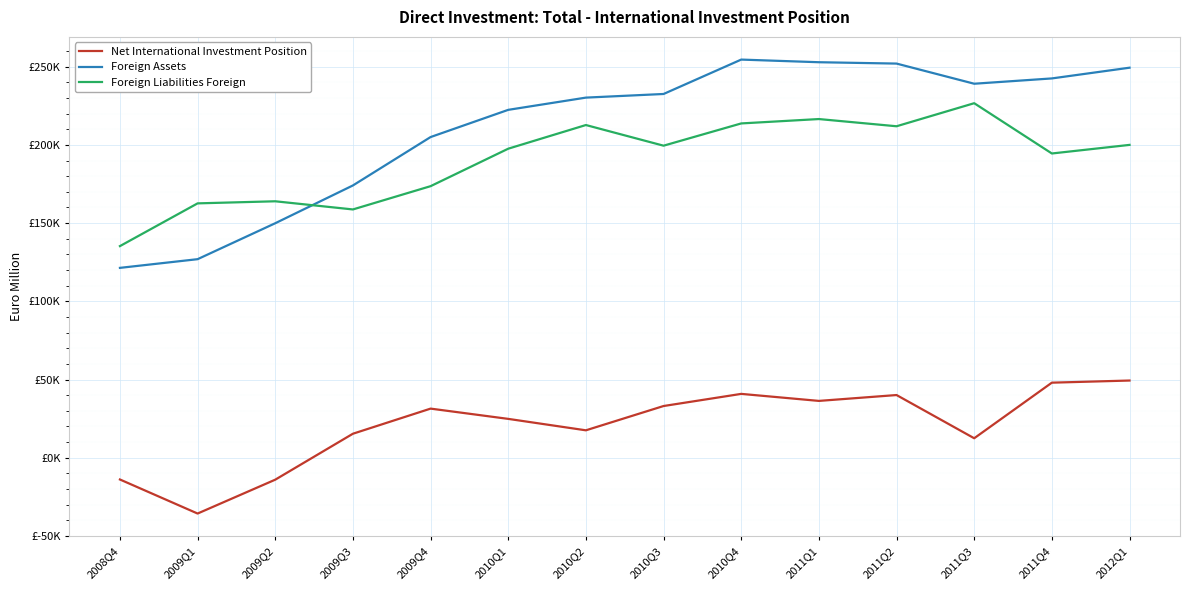

List the series in order of their peak value, highest first.

Foreign Assets, Foreign Liabilities Foreign, Net International Investment Position